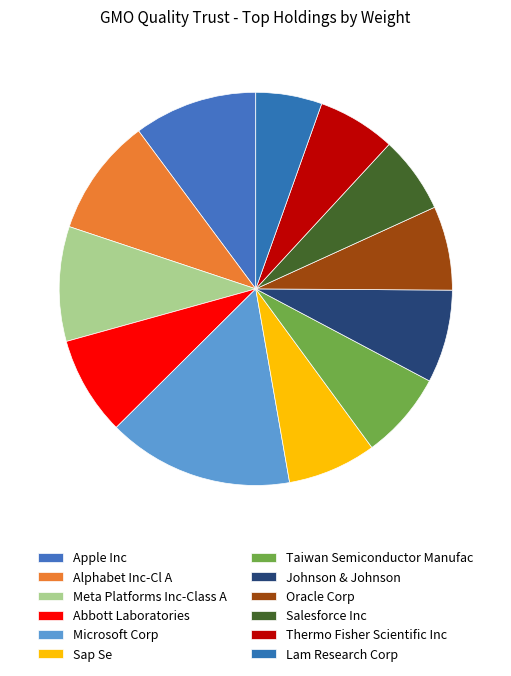

Count the number of slices in the pie.

12